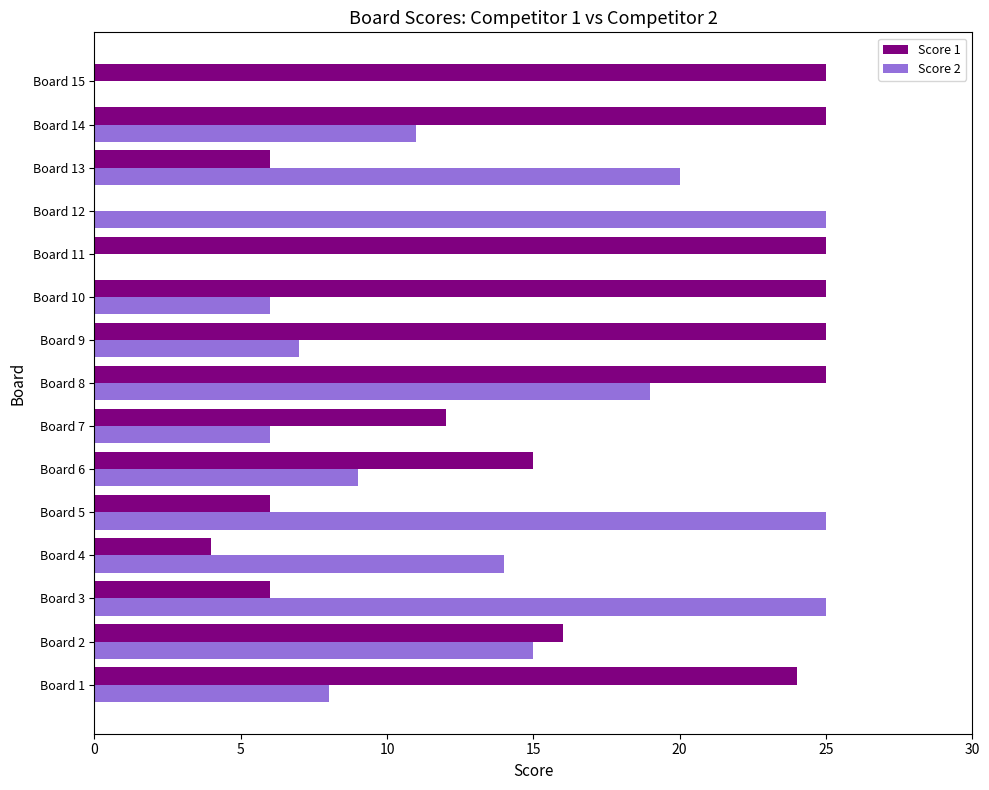

Is the value of Score 2 at Board 7 greater than the value of Score 1 at Board 12?

Yes